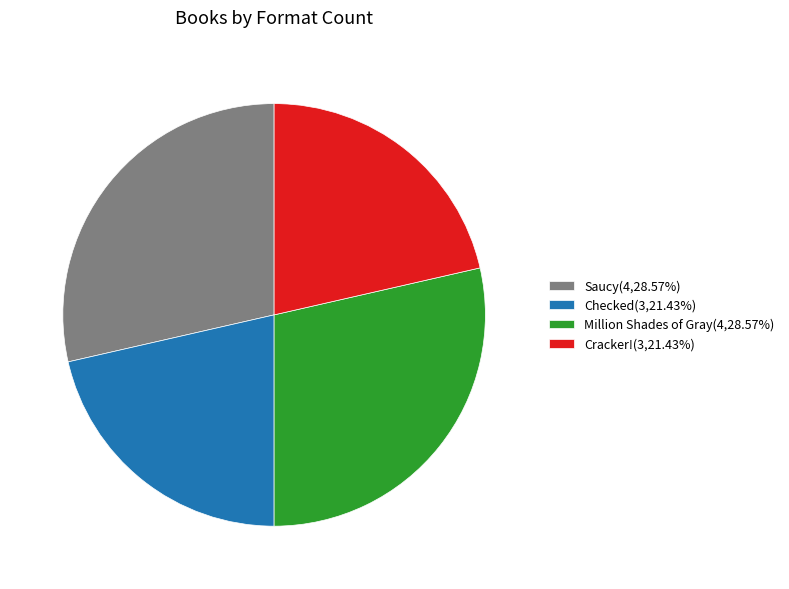

Is there any slice that represents more than half of the pie?

No